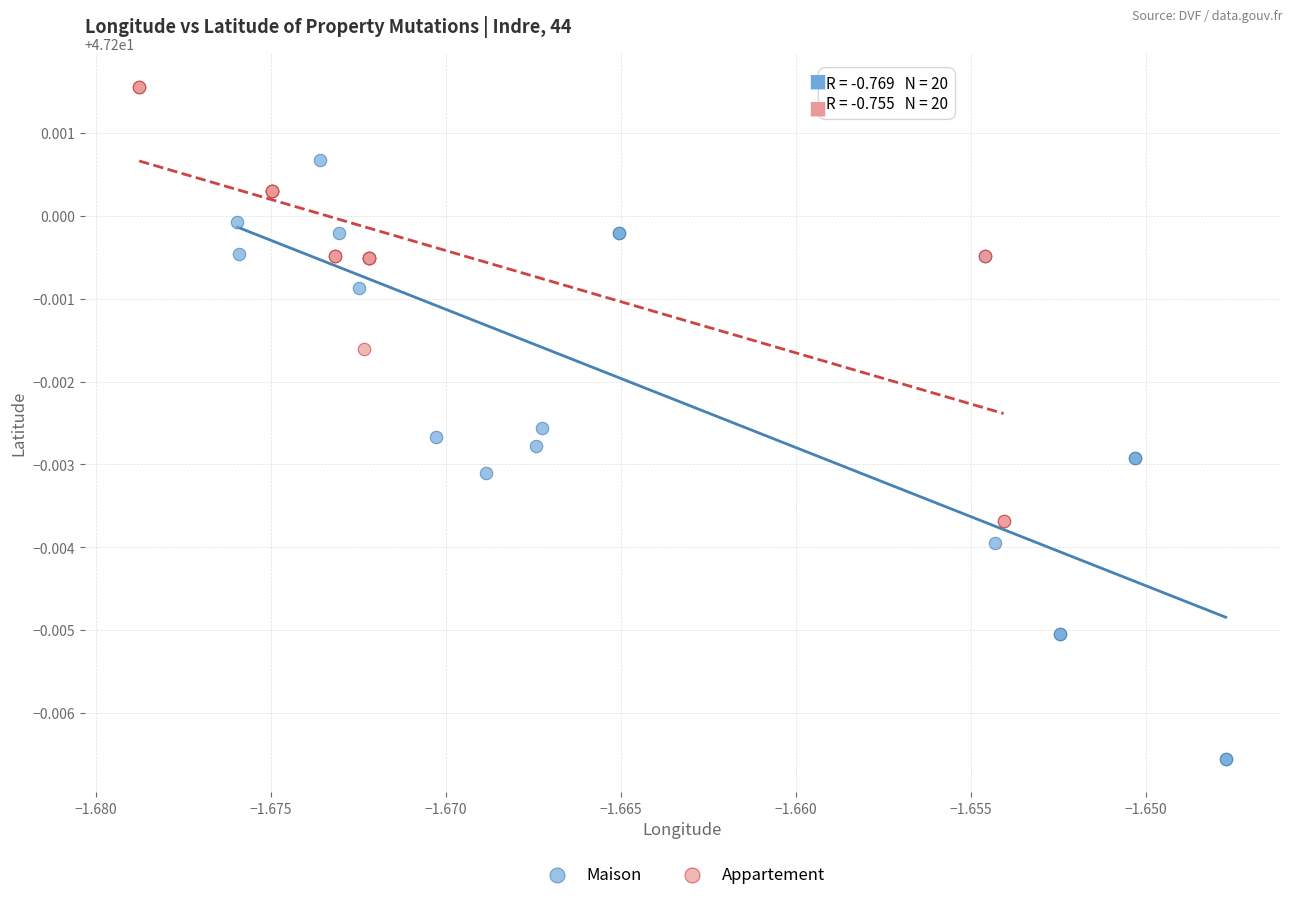

Which series contains the lowest Y value?

Maison